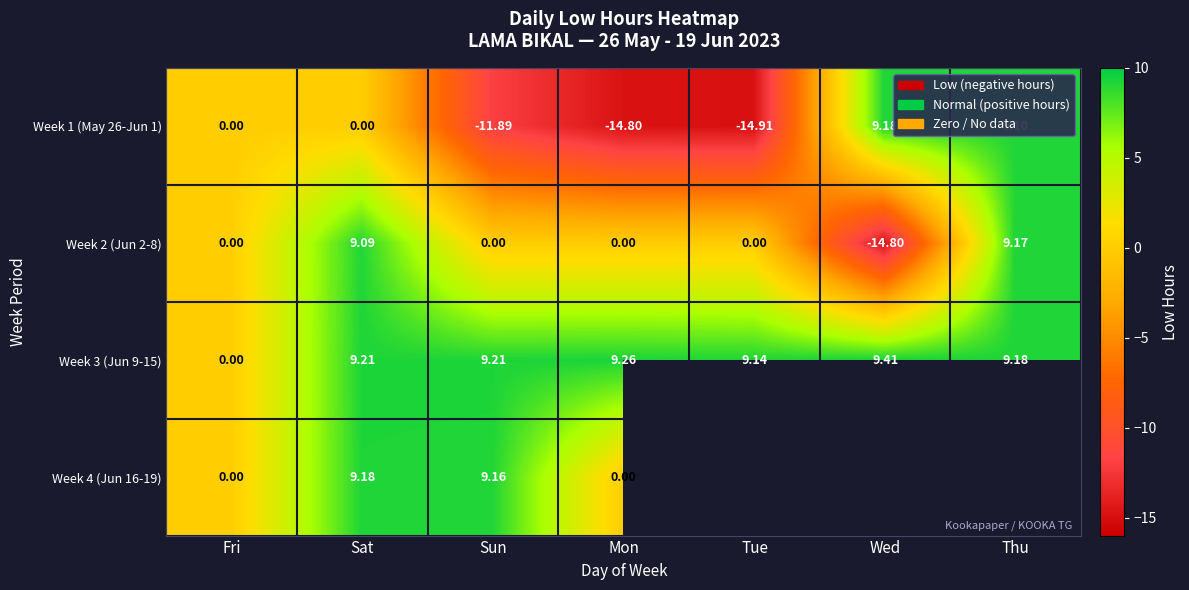

The value of Week 3 (Jun 9-15) at Thu is 9.2. True or false?

True